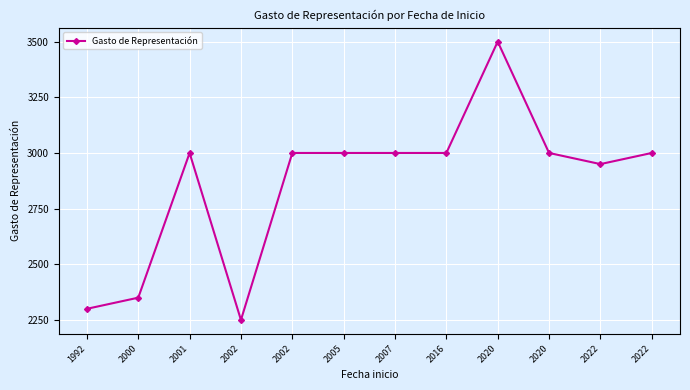

Does the chart have visible grid lines?

Yes